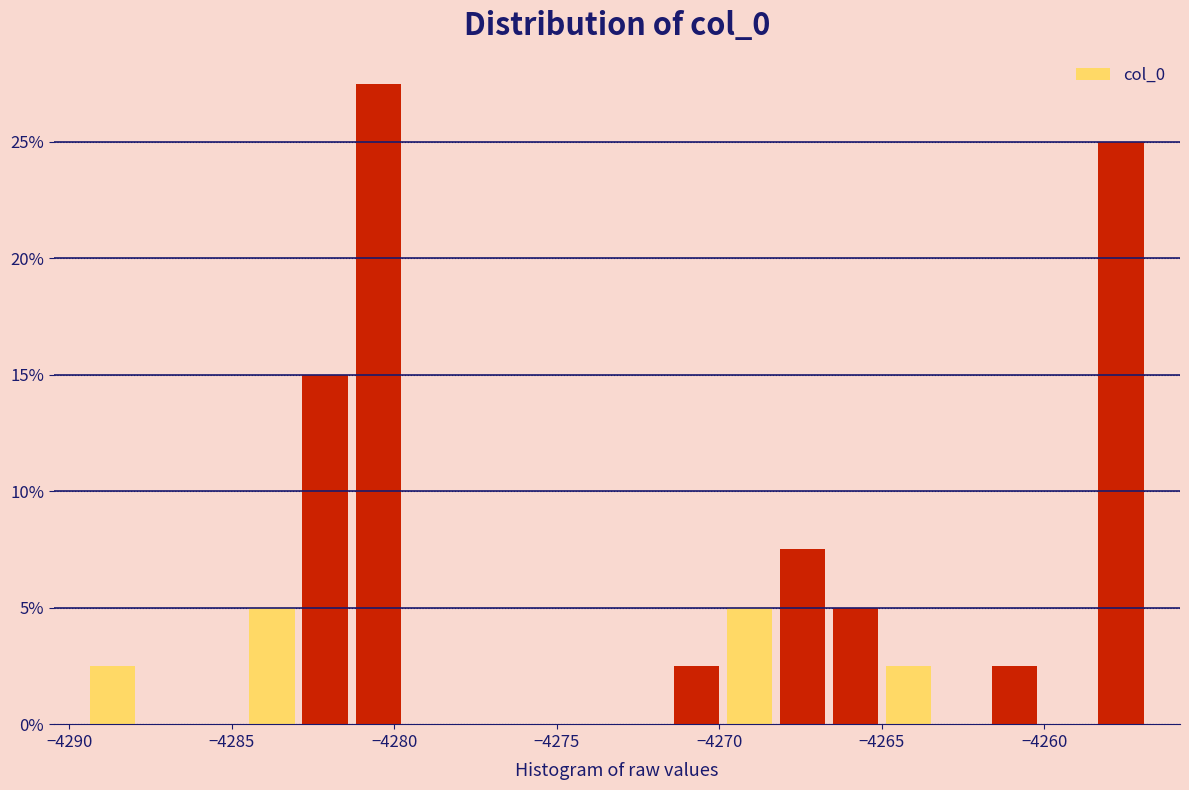

Around what value on the x-axis is the tallest bar? Give the approximate position of its centre, as read against the axis.

-4280.5